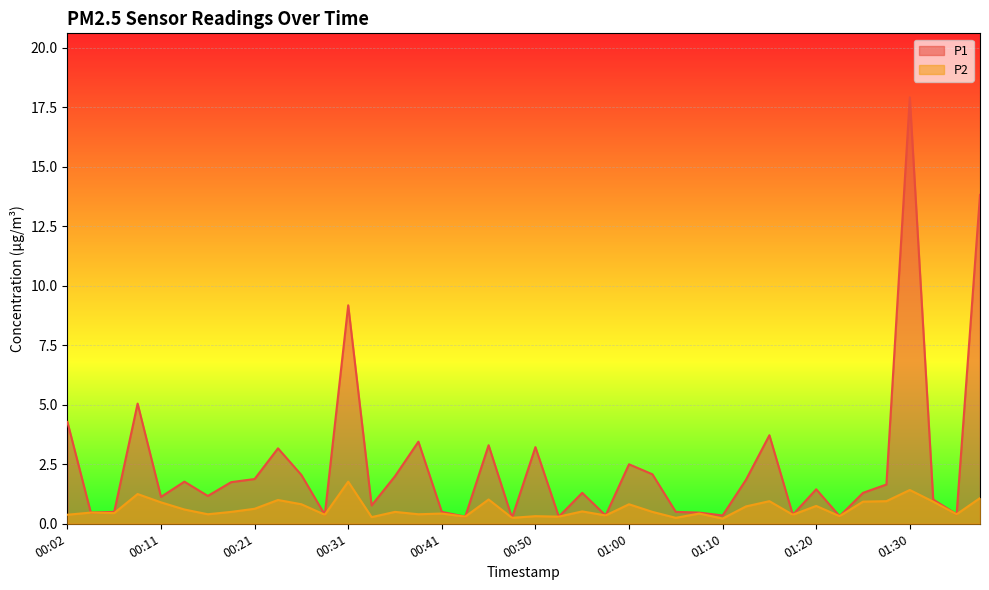

Does the chart display data point markers on the line(s)?

No